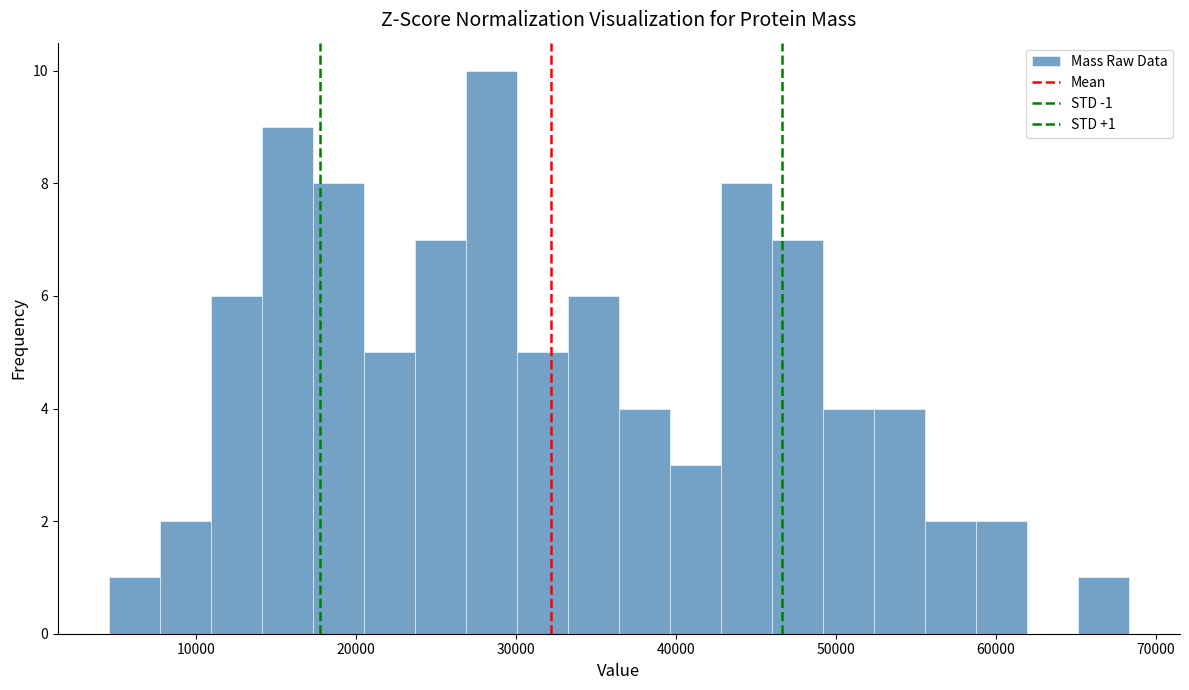

Read against the x-axis, roughly where is the centre of the tallest bar?

28000